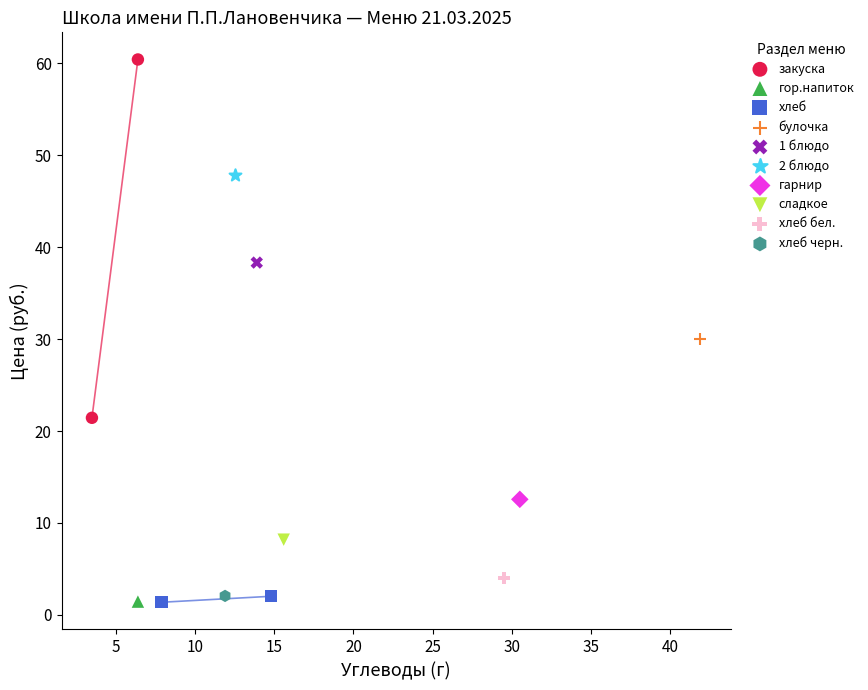

What are all the series names shown in the legend?

закуска, гор.напиток, хлеб, булочка, 1 блюдо, 2 блюдо, гарнир, сладкое, хлеб бел., хлеб черн.